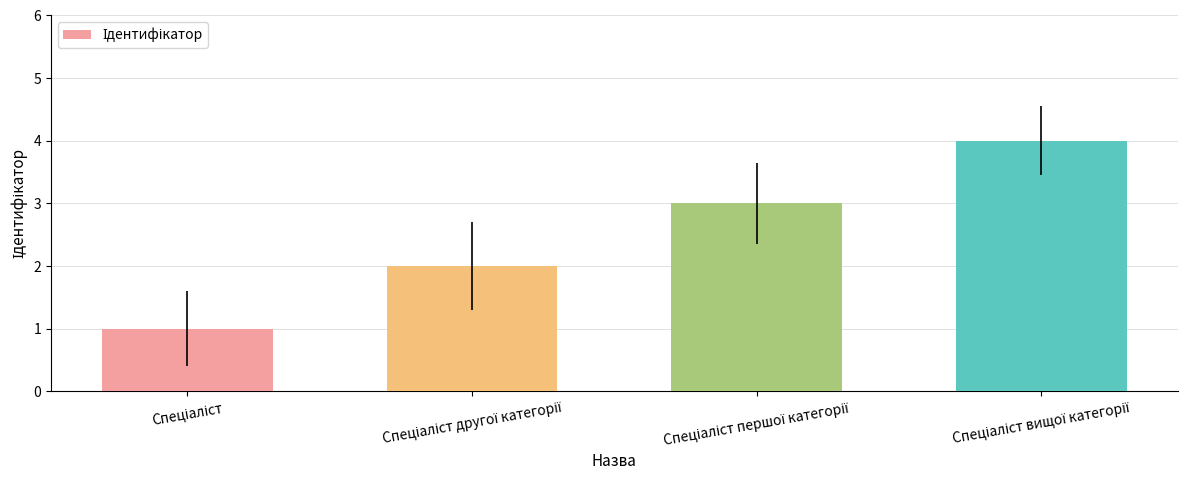

What is the greatest value displayed?

4